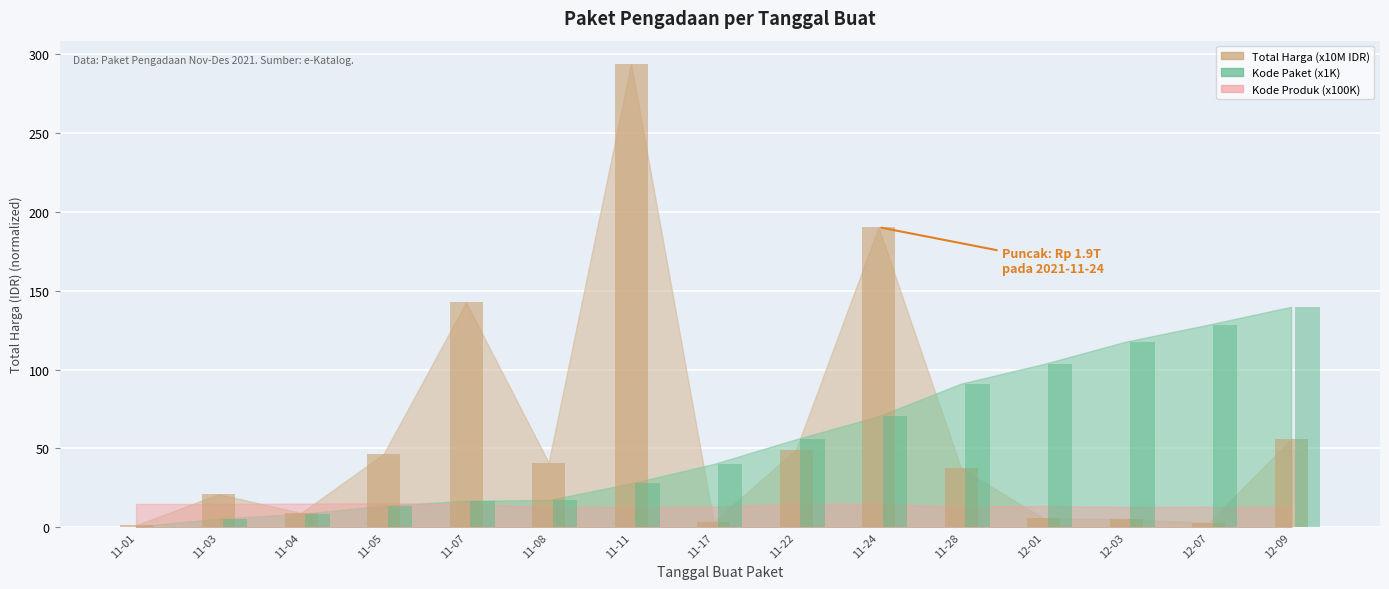

What is the approximate value of Total Harga (M) at 11-17?

3.4